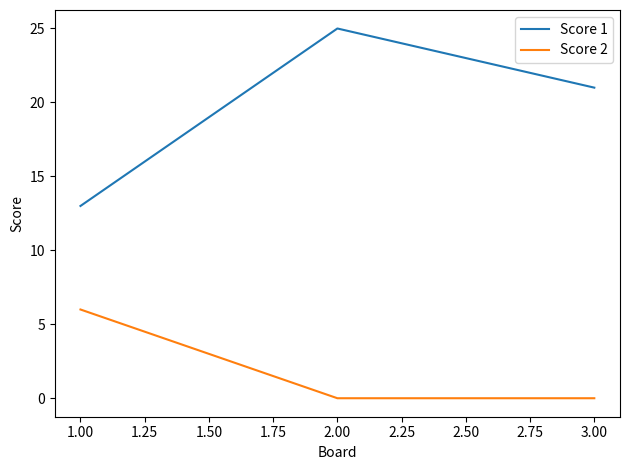

Which series has the widest spread of values?

Score 1